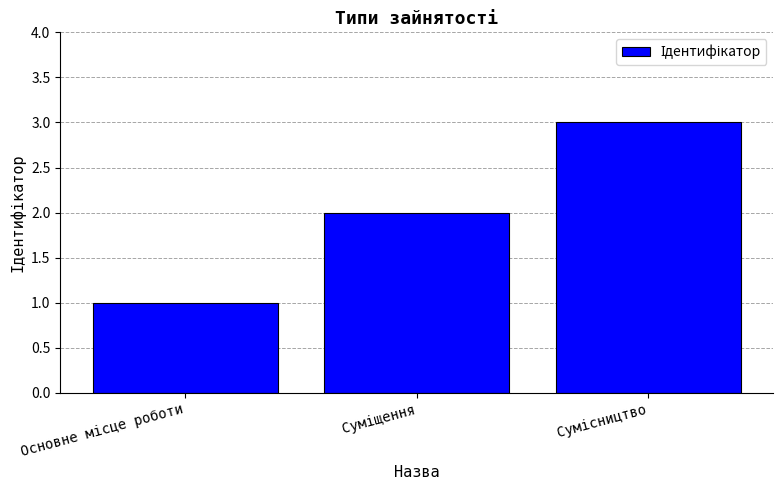

What is the sum of all values?

6